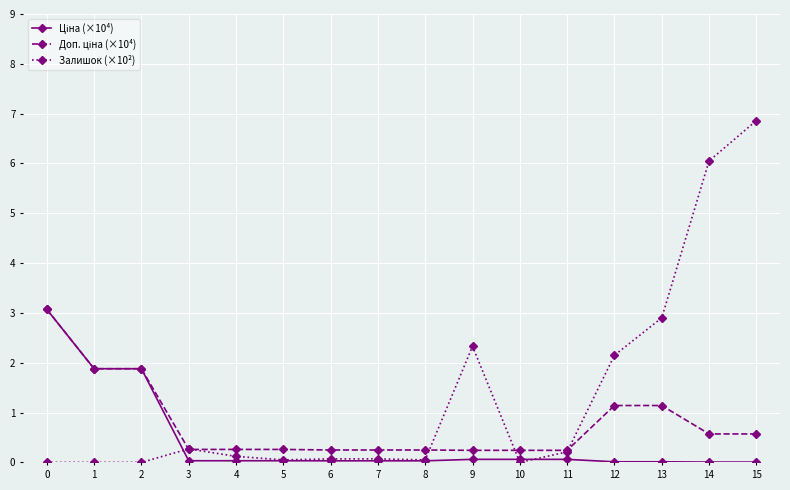

At which category is the sum across all series the highest?

15